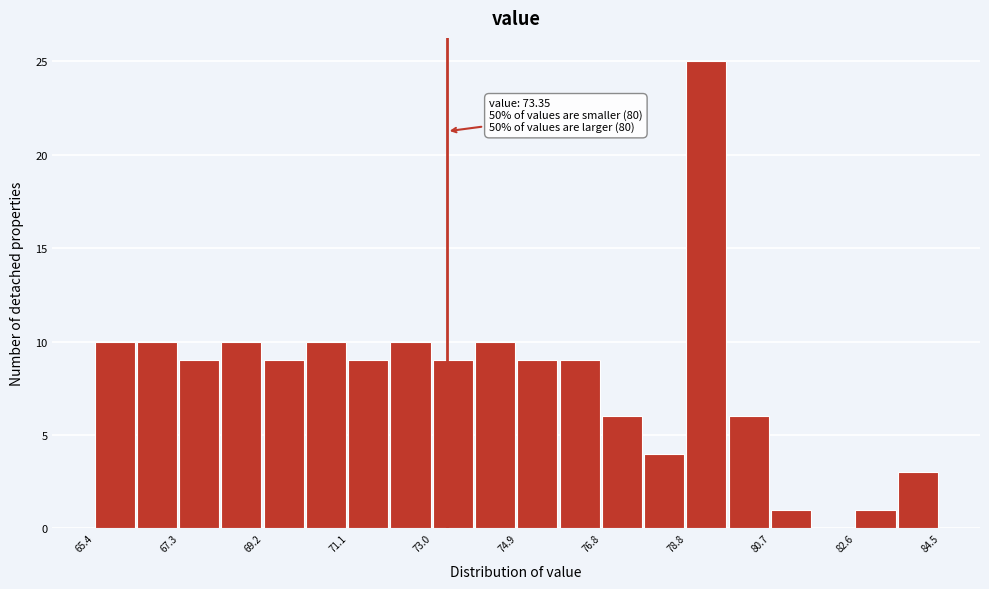

Which range on the x-axis has the tallest bar?

78.8 to 79.8